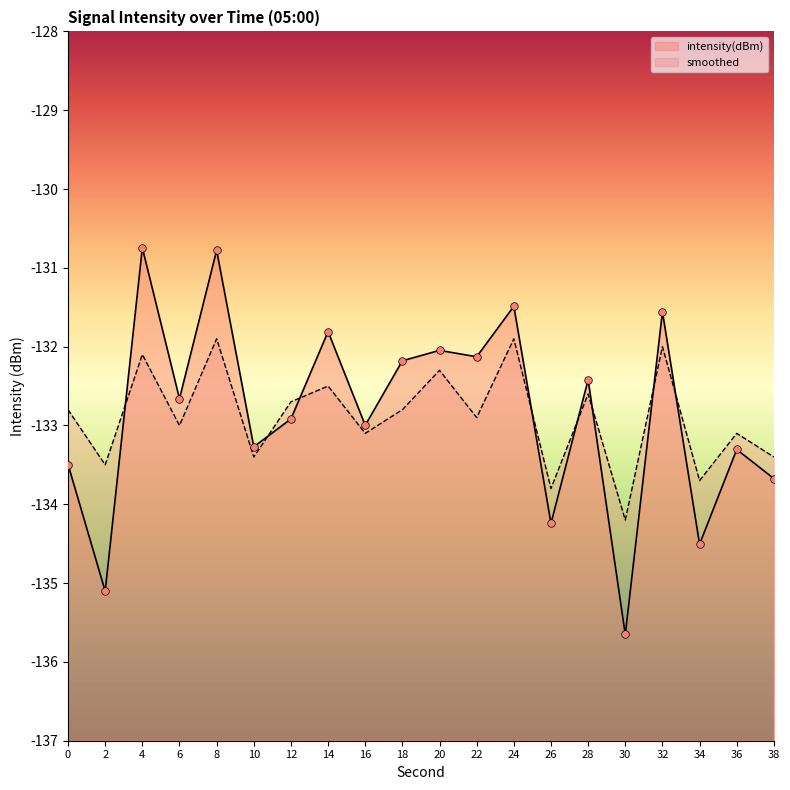

Which series has the widest spread of Y values?

intensity(dBm)